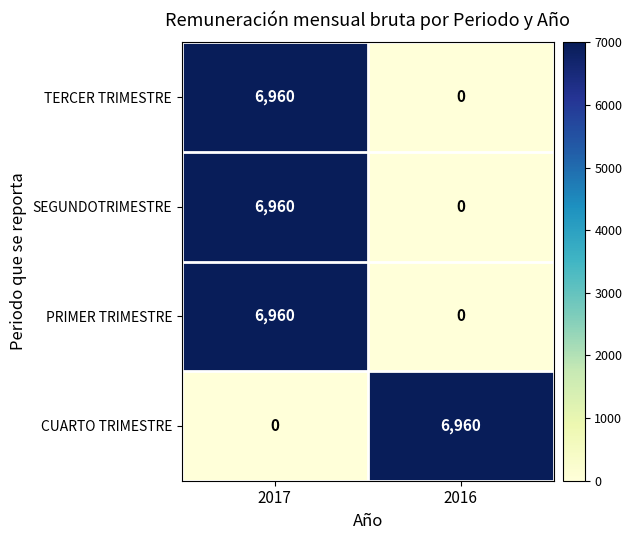

What is the difference between the maximum and minimum values in the SEGUNDOTRIMESTRE series?

6960